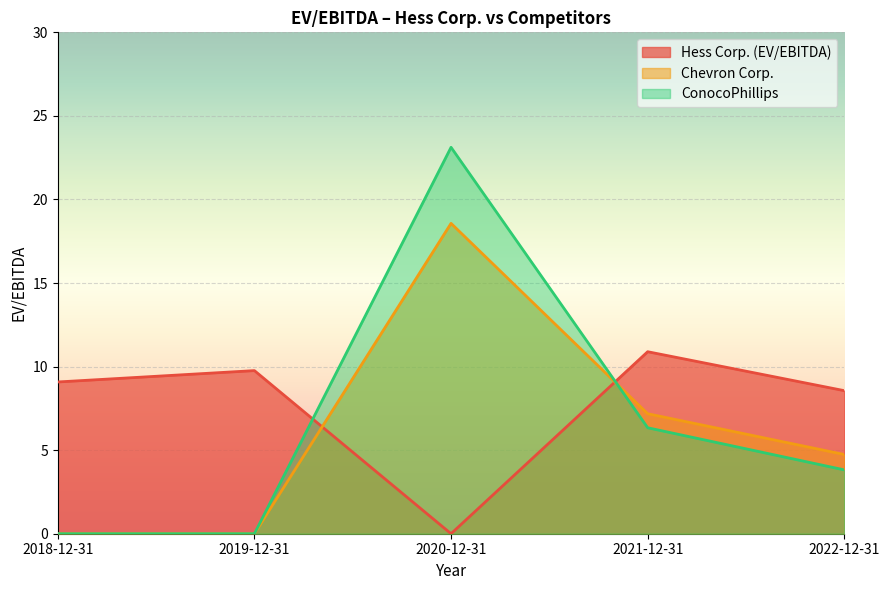

At which category is the sum across all series the highest?

2020-12-31